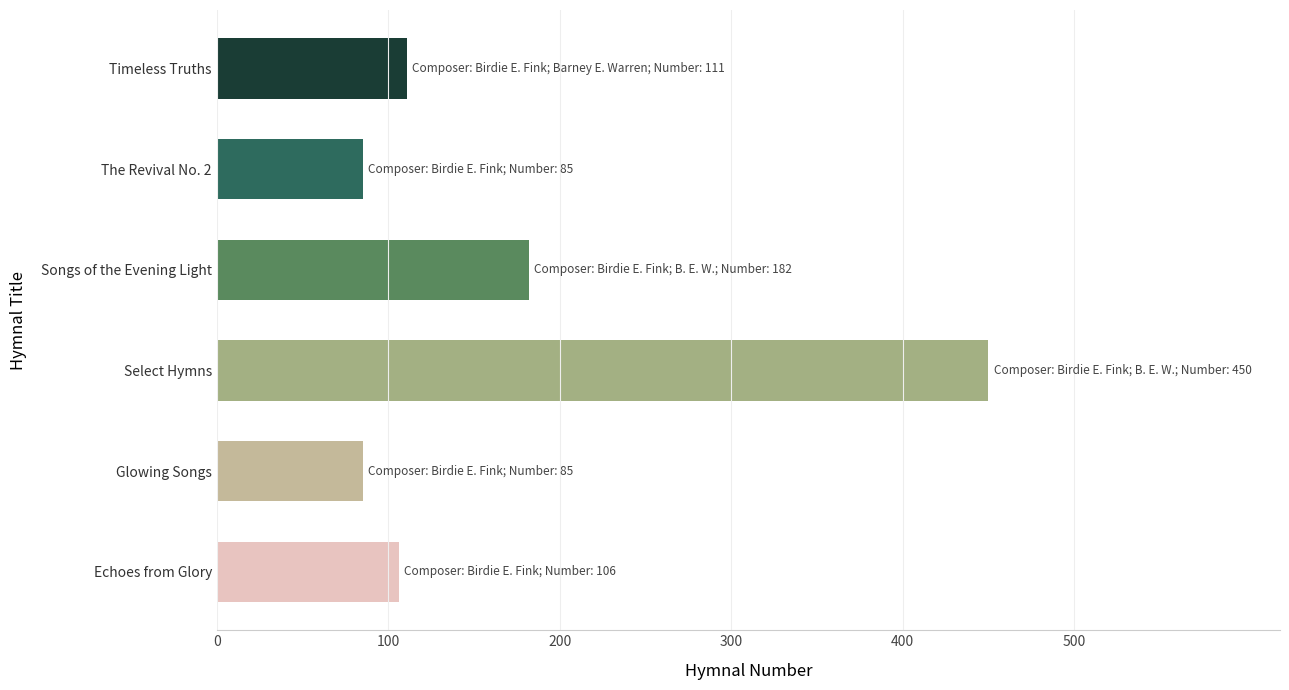

What is the ratio of the value at Glowing Songs to the value at Songs of the Evening Light?

0.5